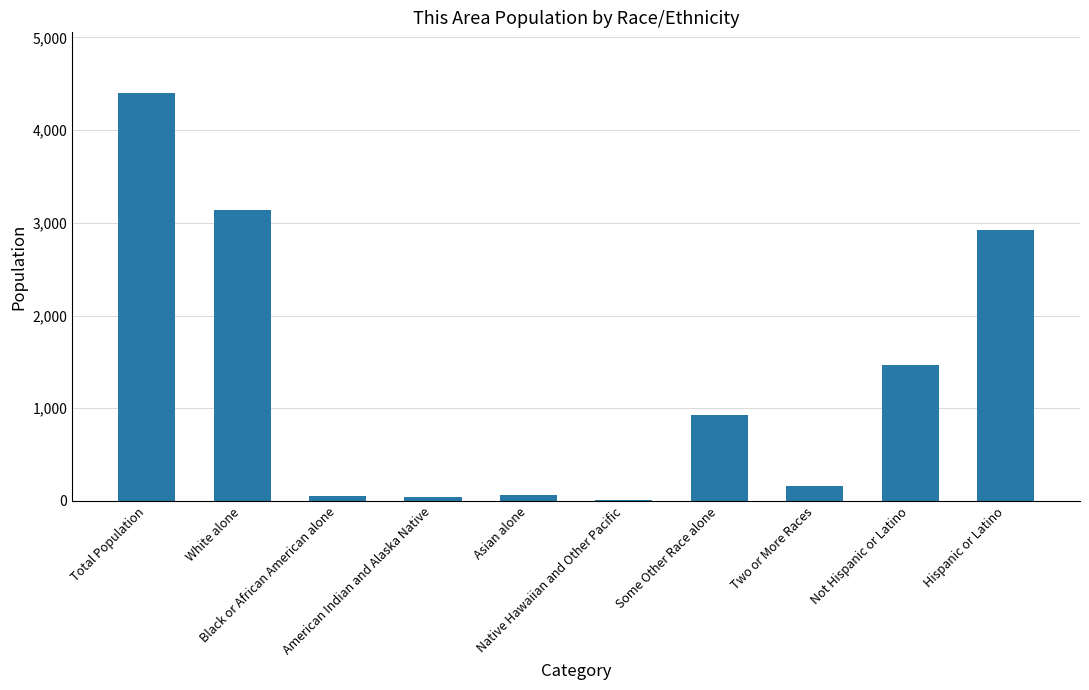

What is the sum of the values at White alone and Asian alone?

3202